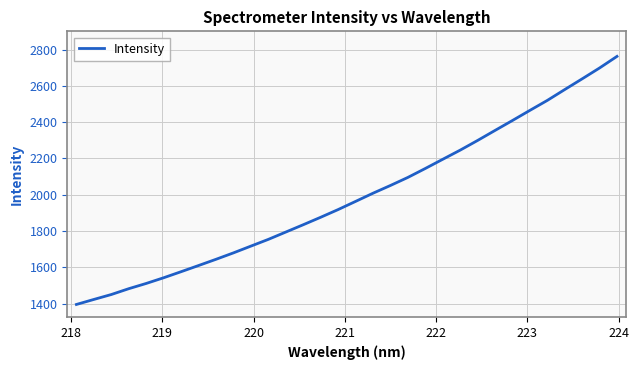

What is the maximum value shown in the chart?

2762.2